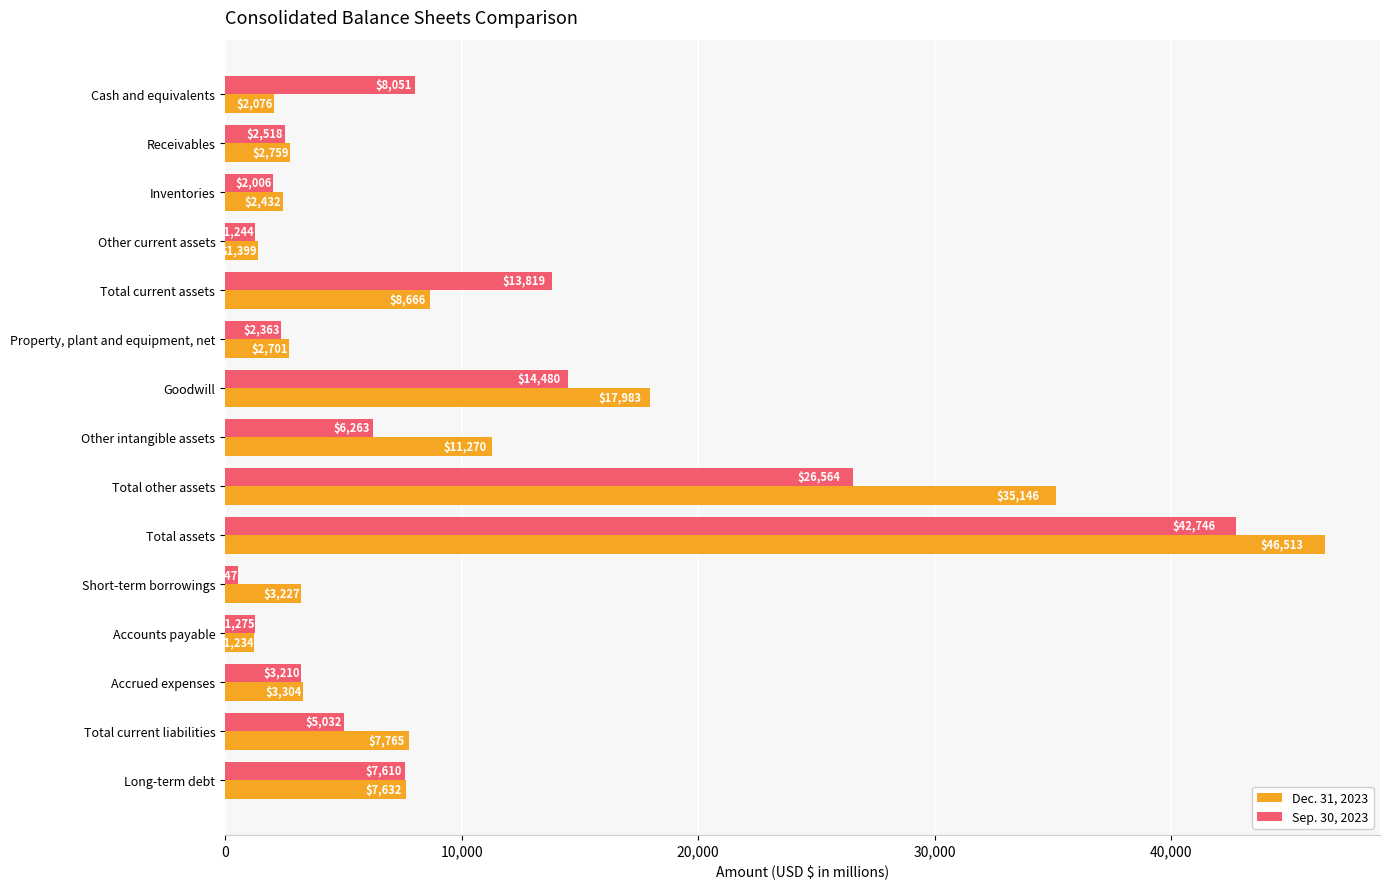

List the series in order of their overall mean, highest first.

Dec. 31, 2023, Sep. 30, 2023